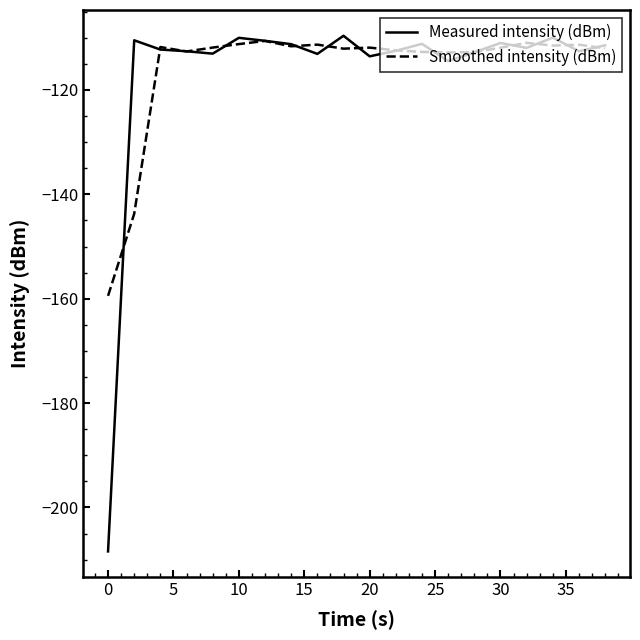

What is the difference between the second highest and second lowest values in the Smoothed intensity (dBm) series?

32.7